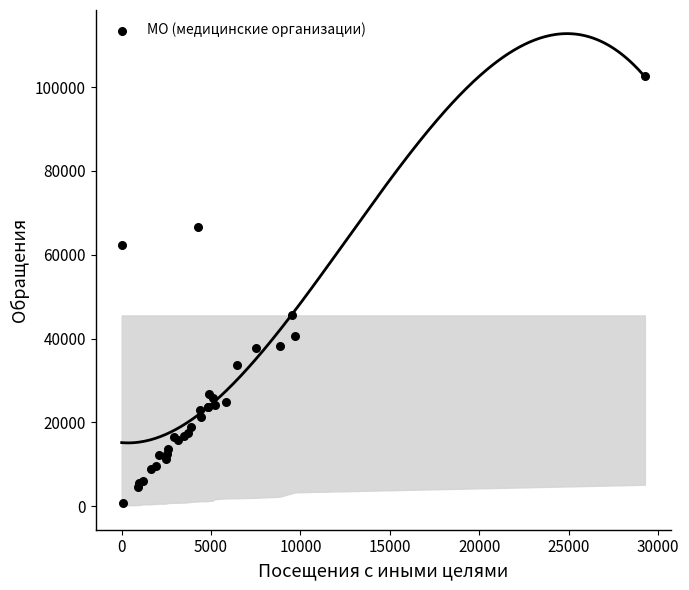

What Y value in the scatter plot is closest to 51696?

45530